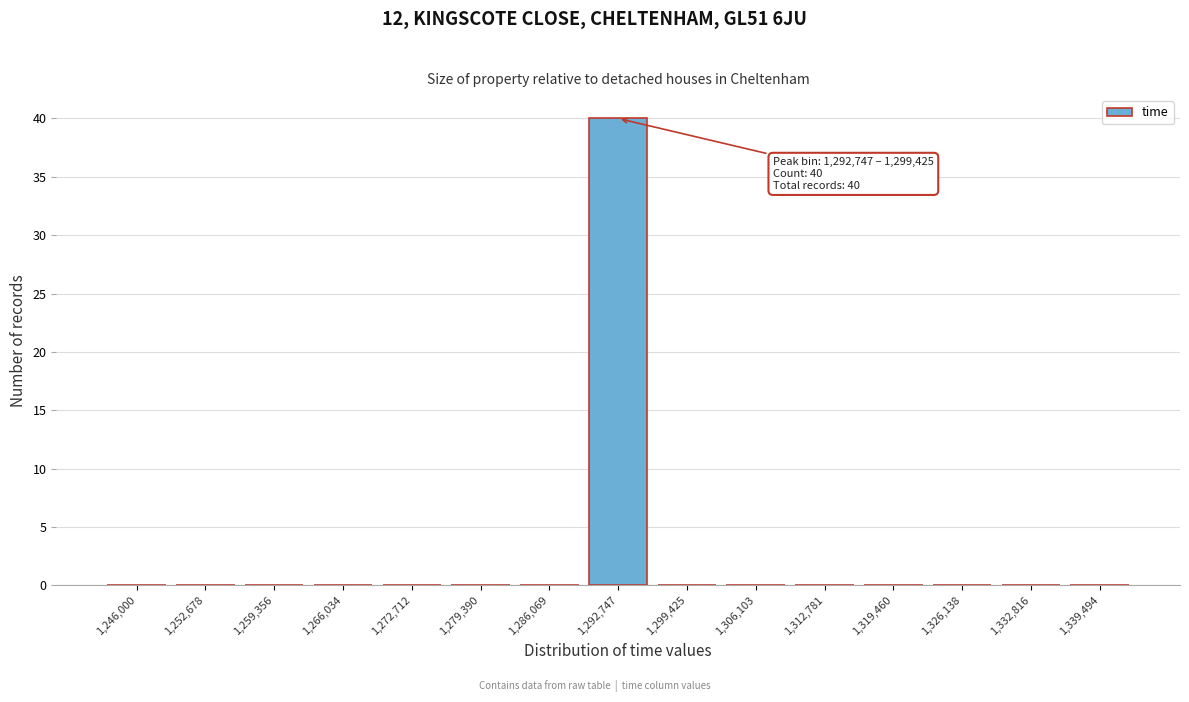

Reading right to left, list all the values displayed in this chart.

1,339,494=0	1,332,816=0	1,326,138=0	1,319,460=0	1,312,781=0	1,306,103=0	1,299,425=0	1,292,747=40	1,286,069=0	1,279,390=0	1,272,712=0	1,266,034=0	1,259,356=0	1,252,678=0	1,246,000=0